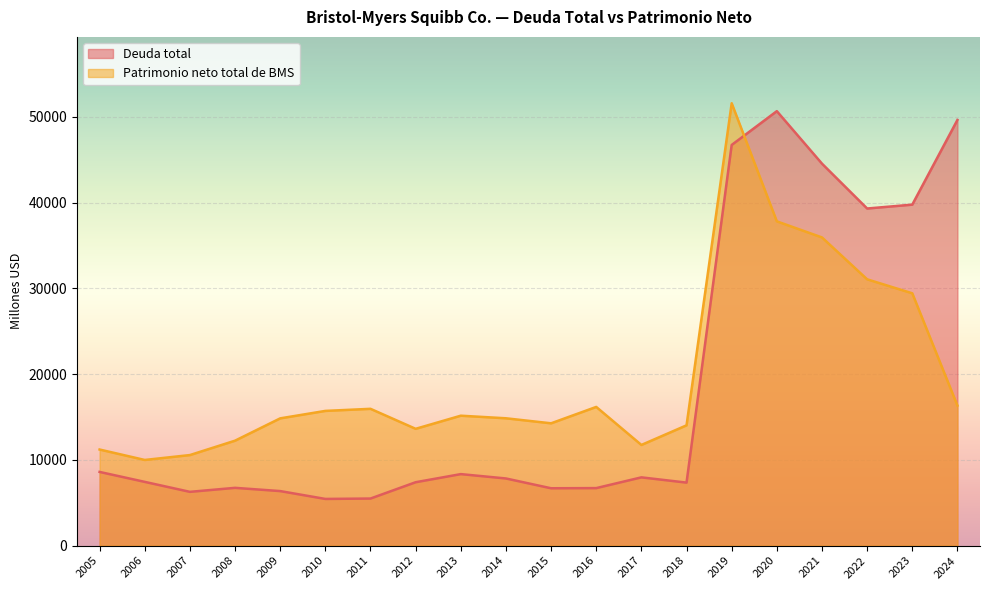

Does the chart display data point markers on the line(s)?

No